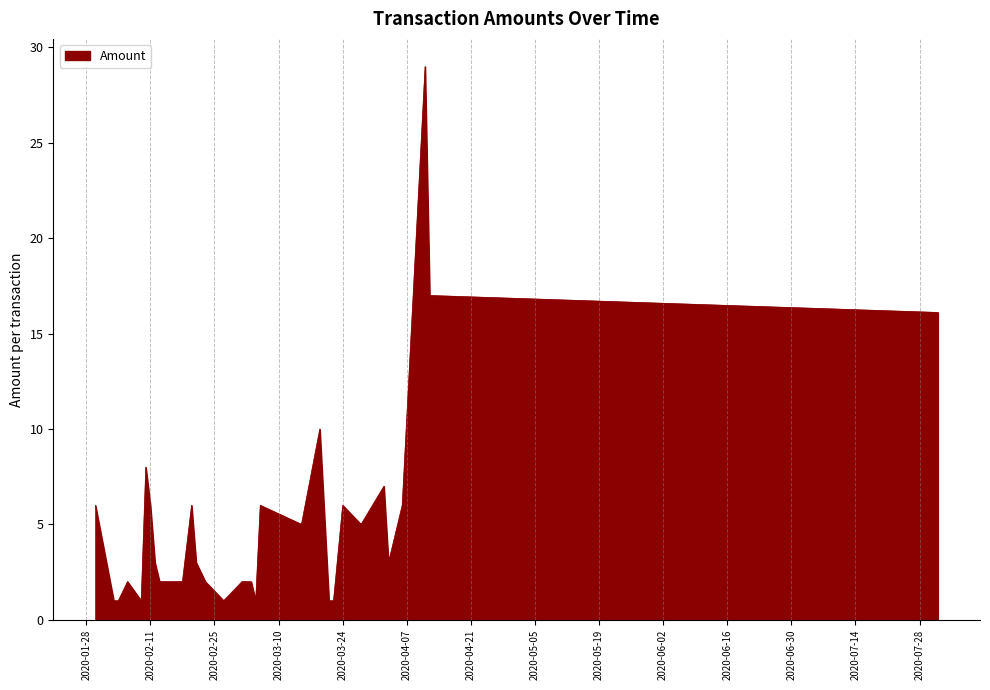

True or false: the data has more than 1 interior local peaks.

True